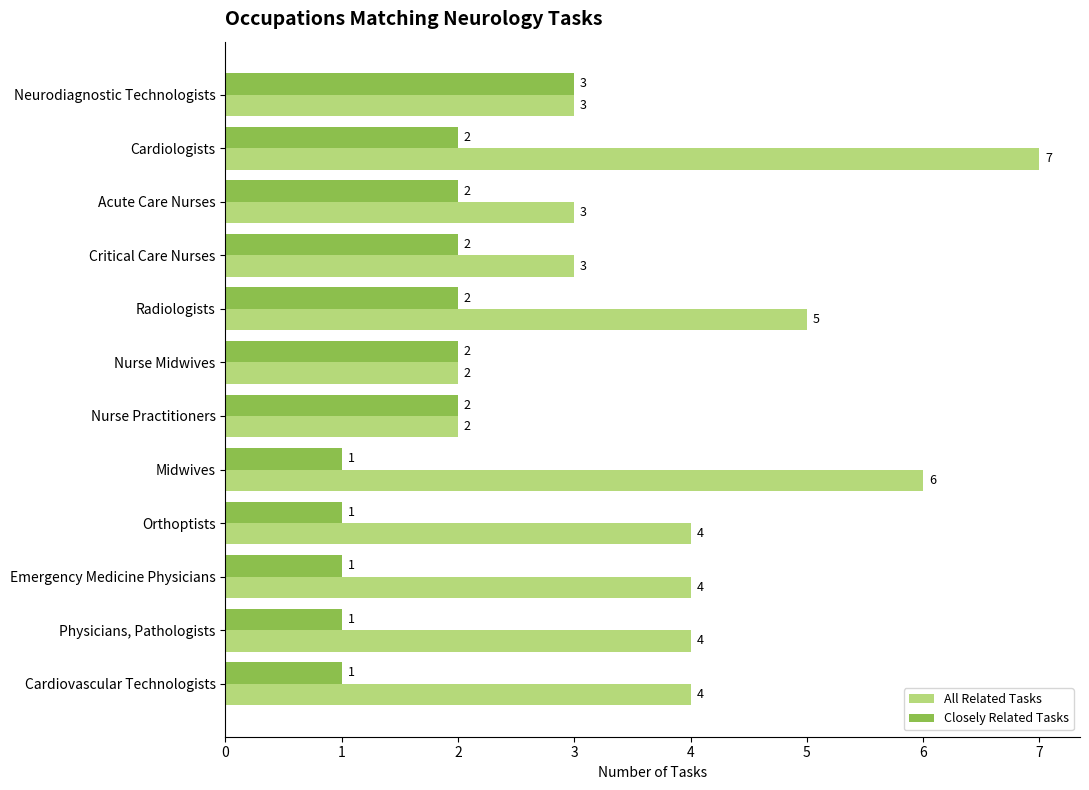

What is the minimum value for All Related Tasks?

2